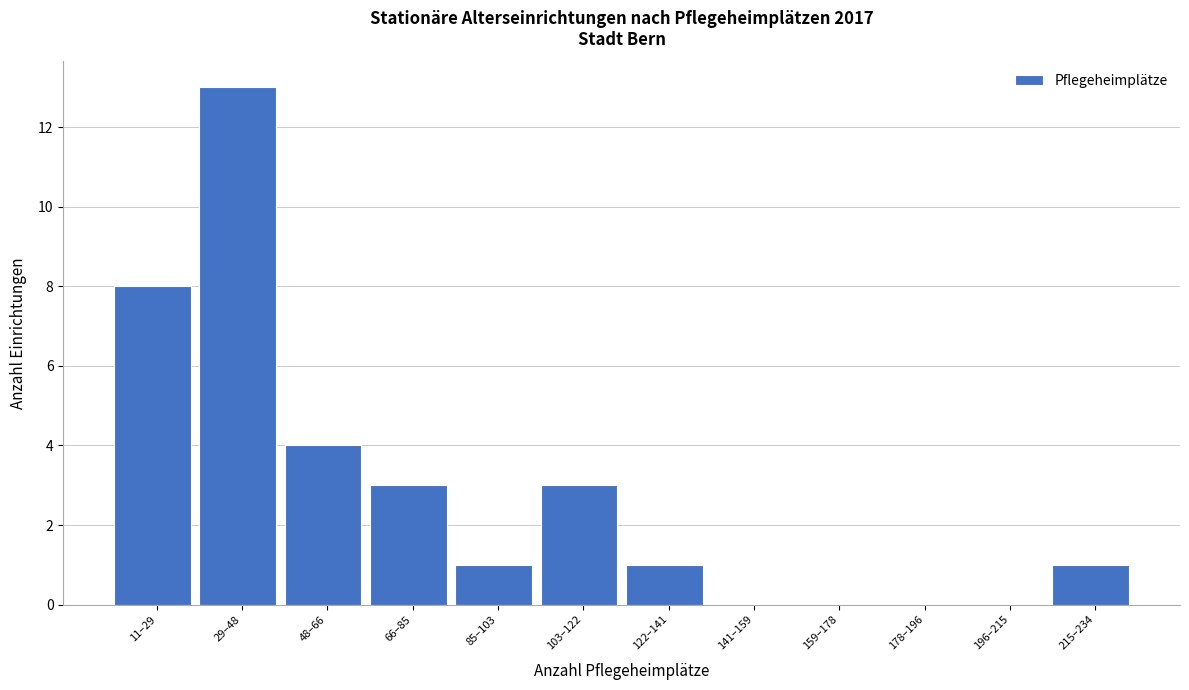

Reading right to left, list all the values displayed in this chart.

215–234=1	196–215=0	178–196=0	159–178=0	141–159=0	122–141=1	103–122=3	85–103=1	66–85=3	48–66=4	29–48=13	11–29=8